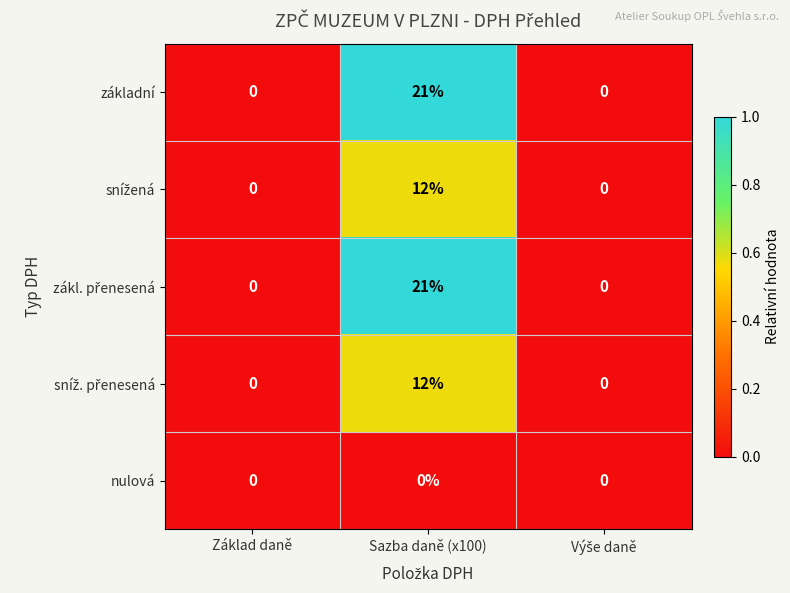

What is the greatest value displayed?

21